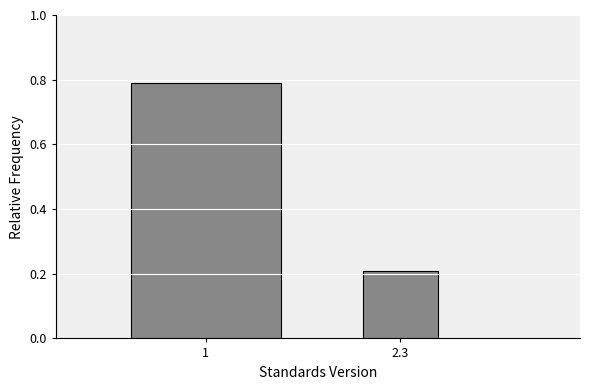

Reading left to right, extract all data points from this chart.

1=0.8	2.3=0.2